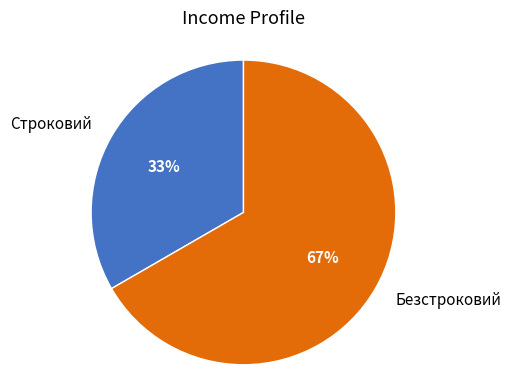

What is the ratio of the value at Строковий to the value at Безстроковий?

0.5